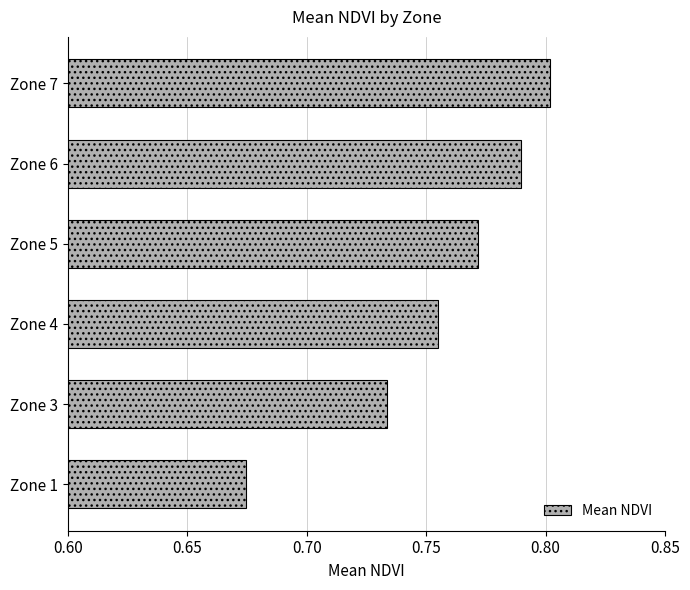

What is the difference between the second highest and second lowest values?

0.1